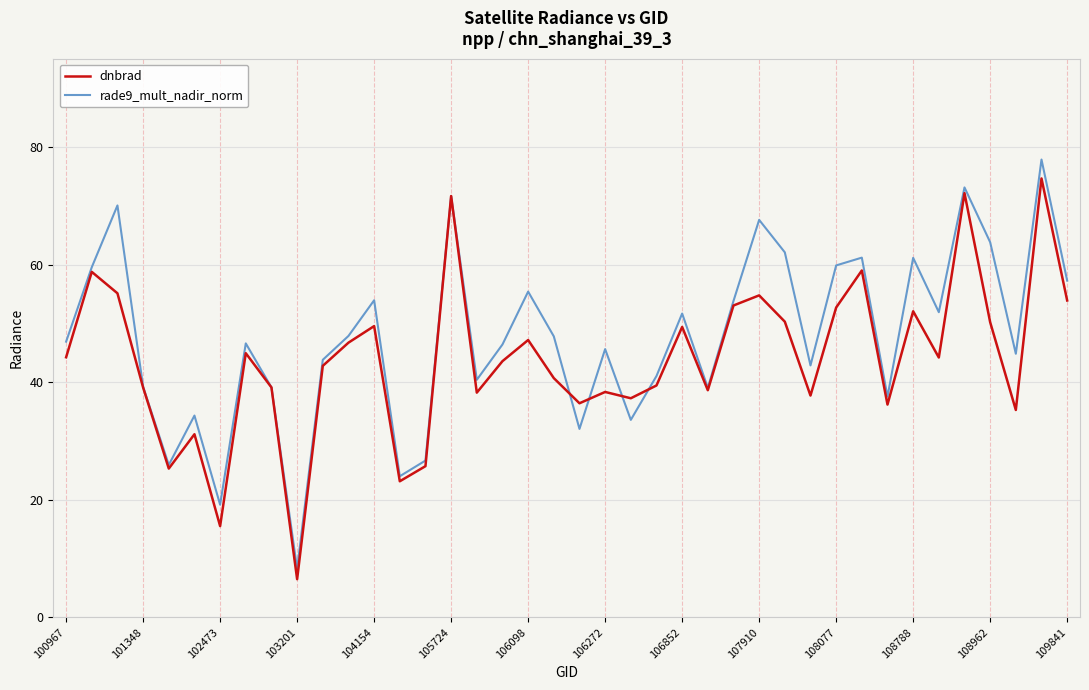

What is the minimum value shown in the chart?

6.5